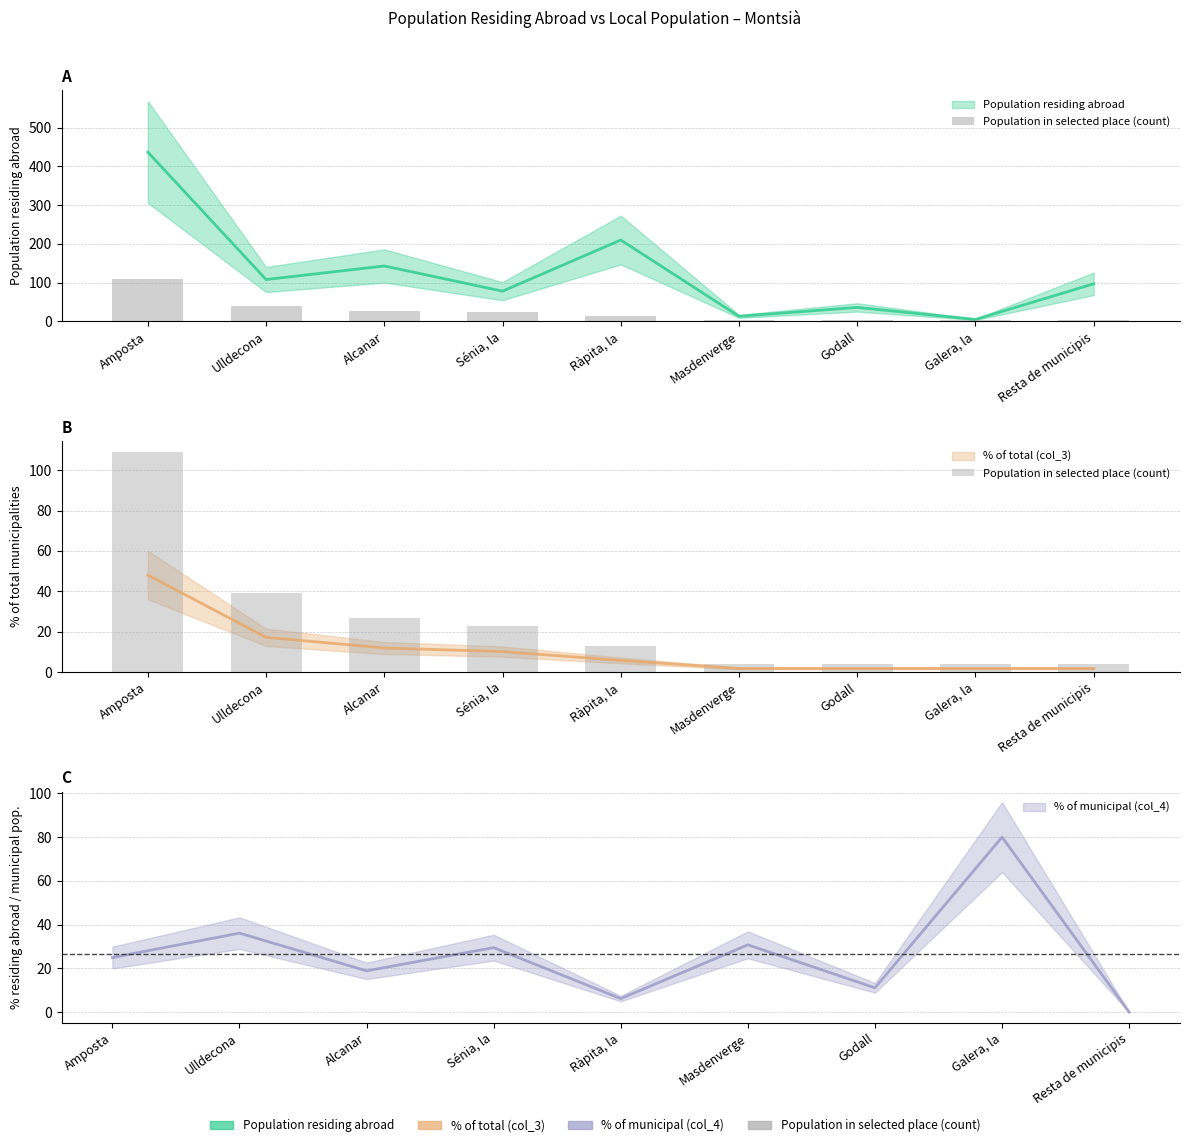

List the labels in order of value, largest first.

Amposta, Ulldecona, Alcanar, Sénia, la, Ràpita, la, Masdenverge, Godall, Galera, la, Resta de municipis